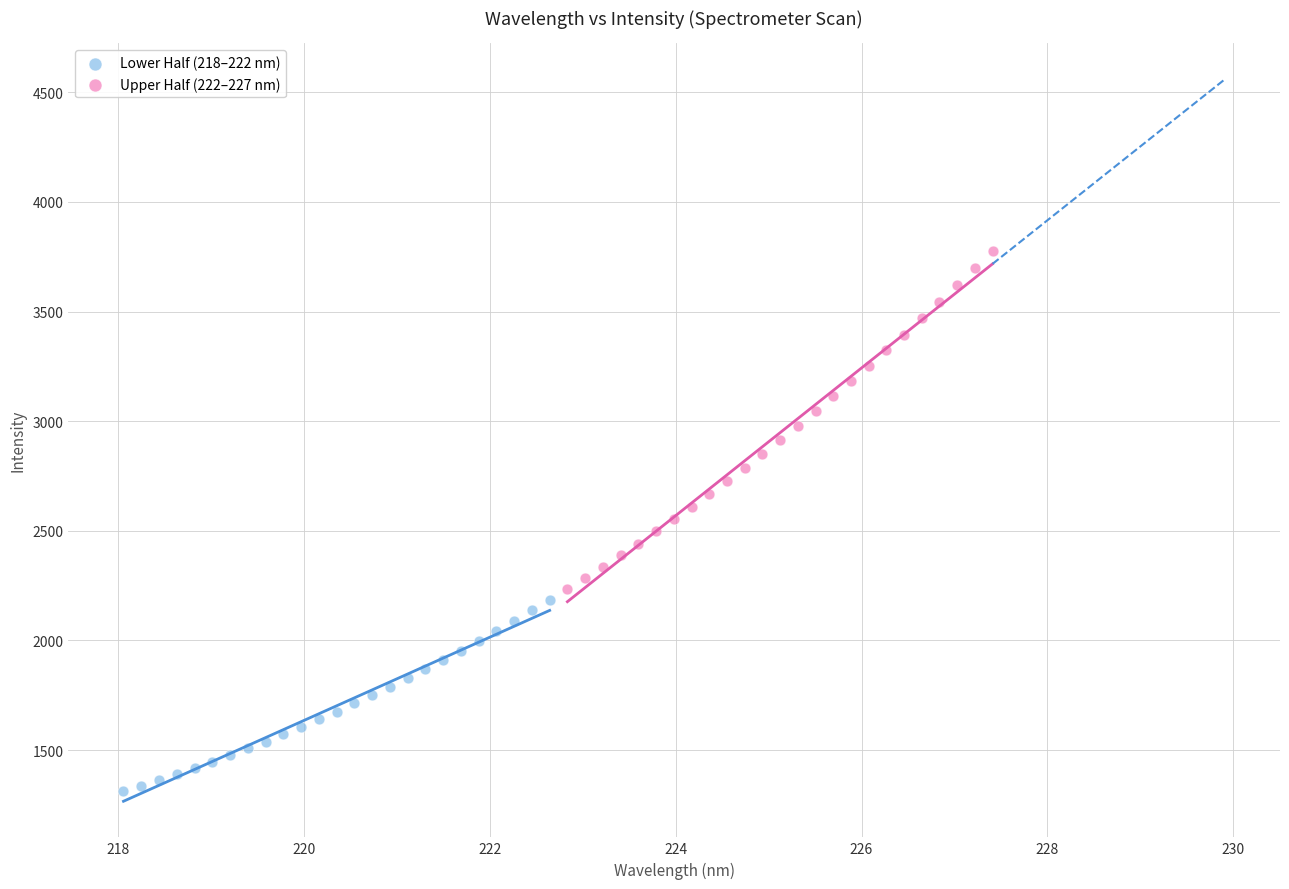

Which series reaches the minimum Y coordinate?

Lower Half (218–222 nm)